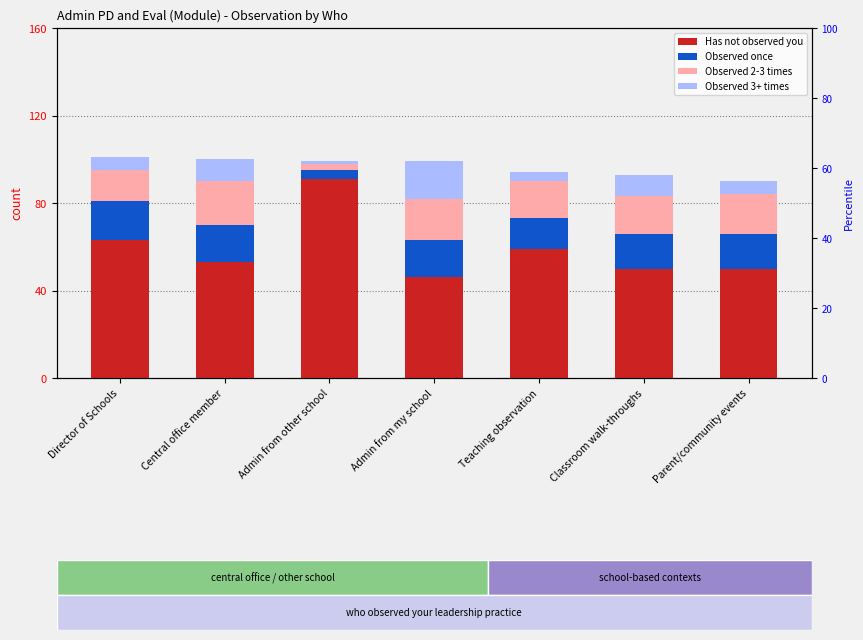

What is the highest value of the Observed you once series?

18